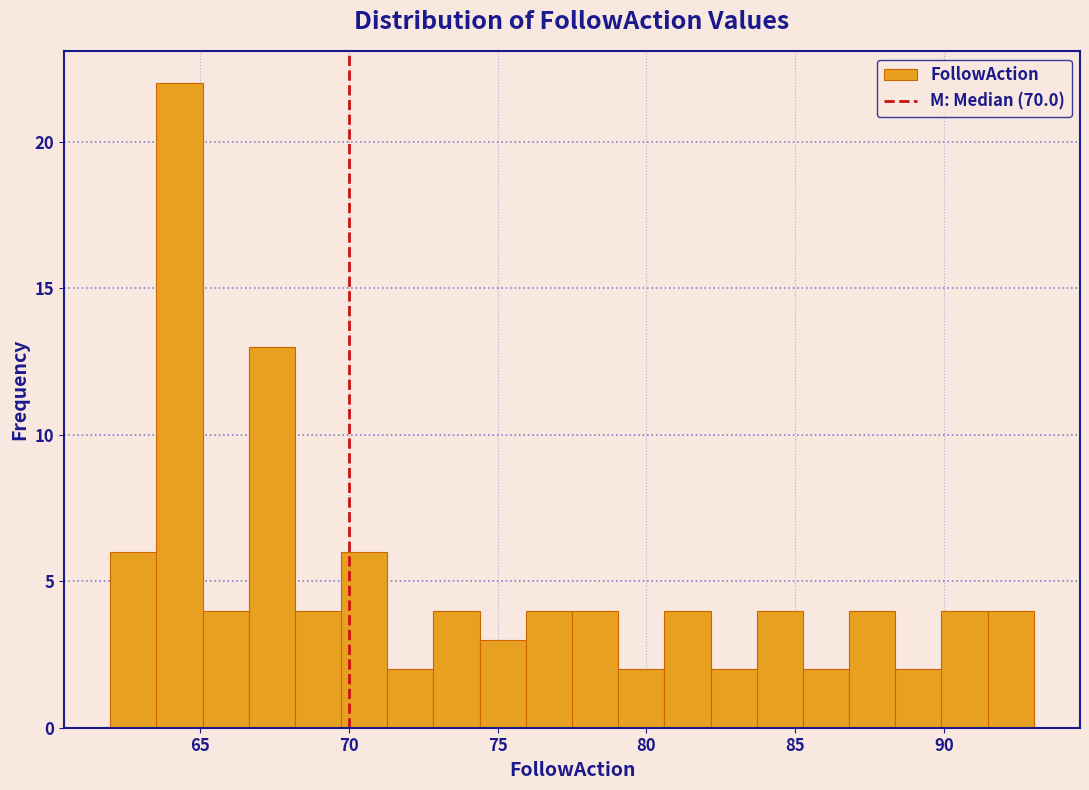

Around what value on the x-axis is the tallest bar? Give the approximate position of its centre, as read against the axis.

64.5